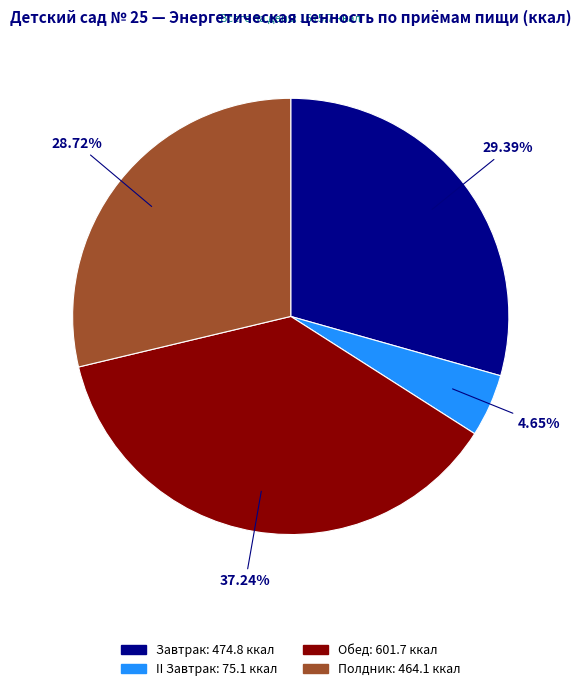

Rank the categories by value from lowest to highest.

II Завтрак, Полдник, Завтрак, Обед